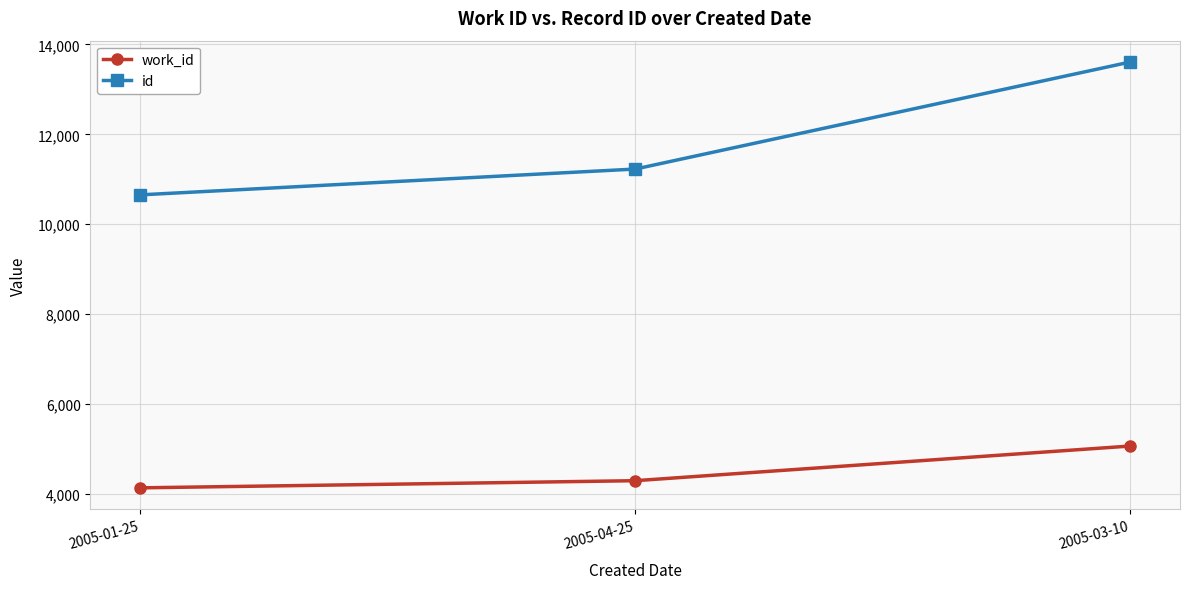

What is the difference between the highest and lowest values at 2005-03-10?

8539